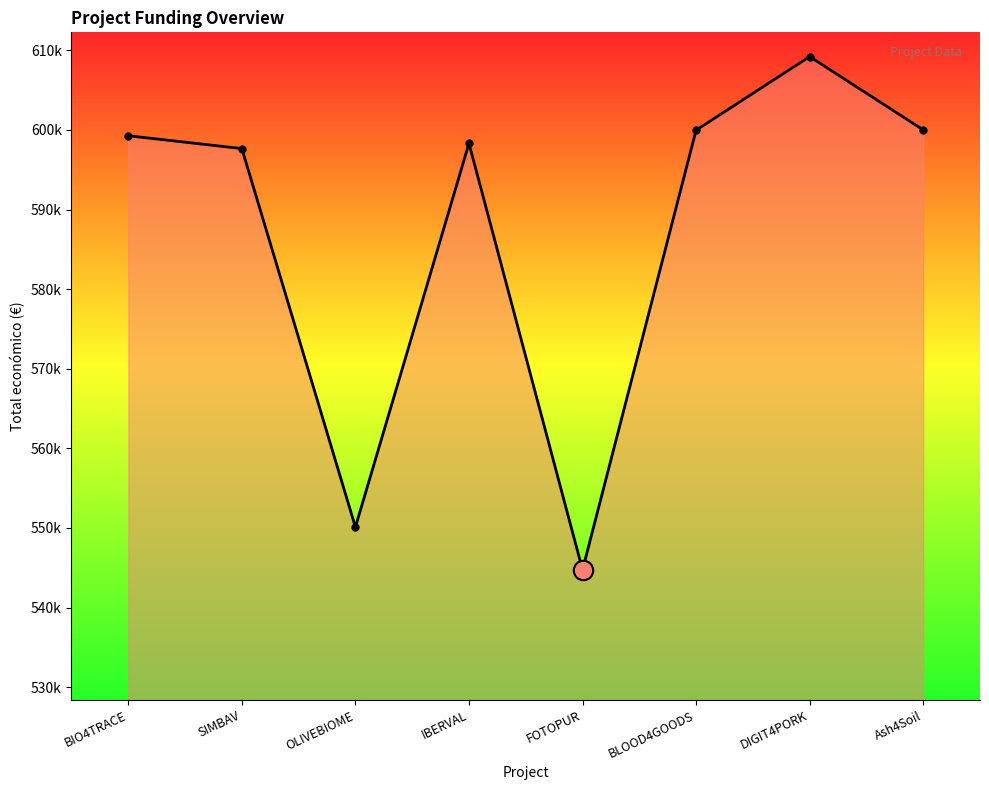

Does the chart display data point markers on the line(s)?

Yes